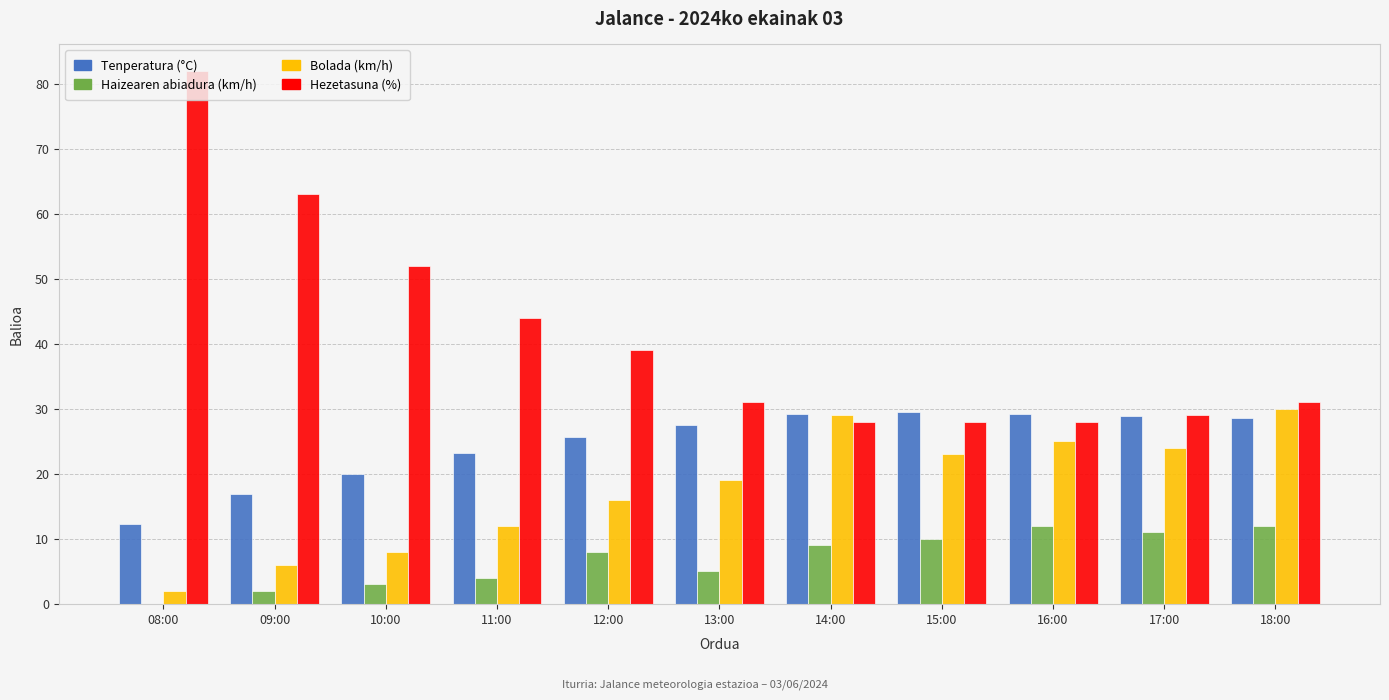

Which series has the largest total across all categories?

Hezetasuna (%)